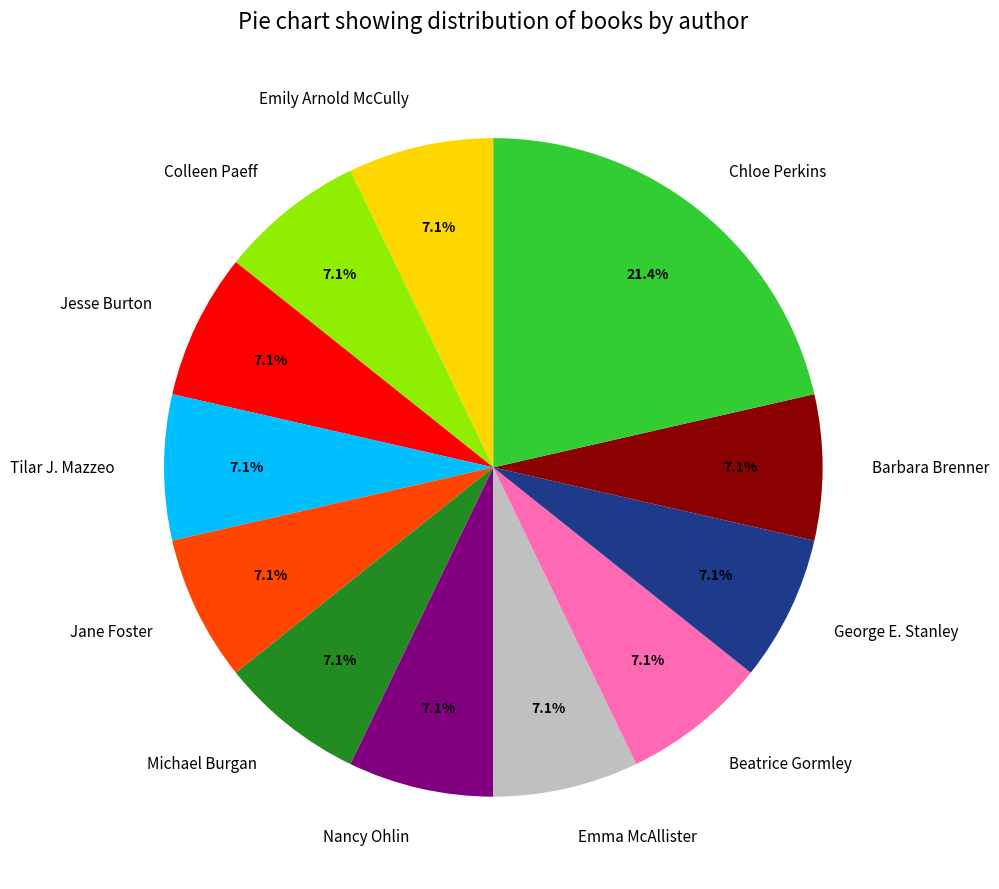

To the nearest percent, what percentage of the pie is Beatrice Gormley?

7%